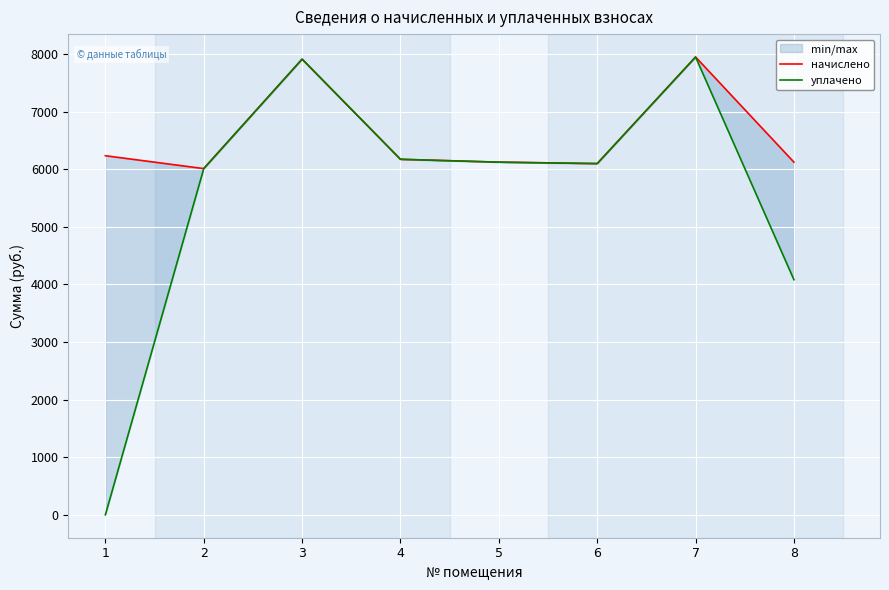

True or false: уплачено has more than 0 interior local peaks.

True